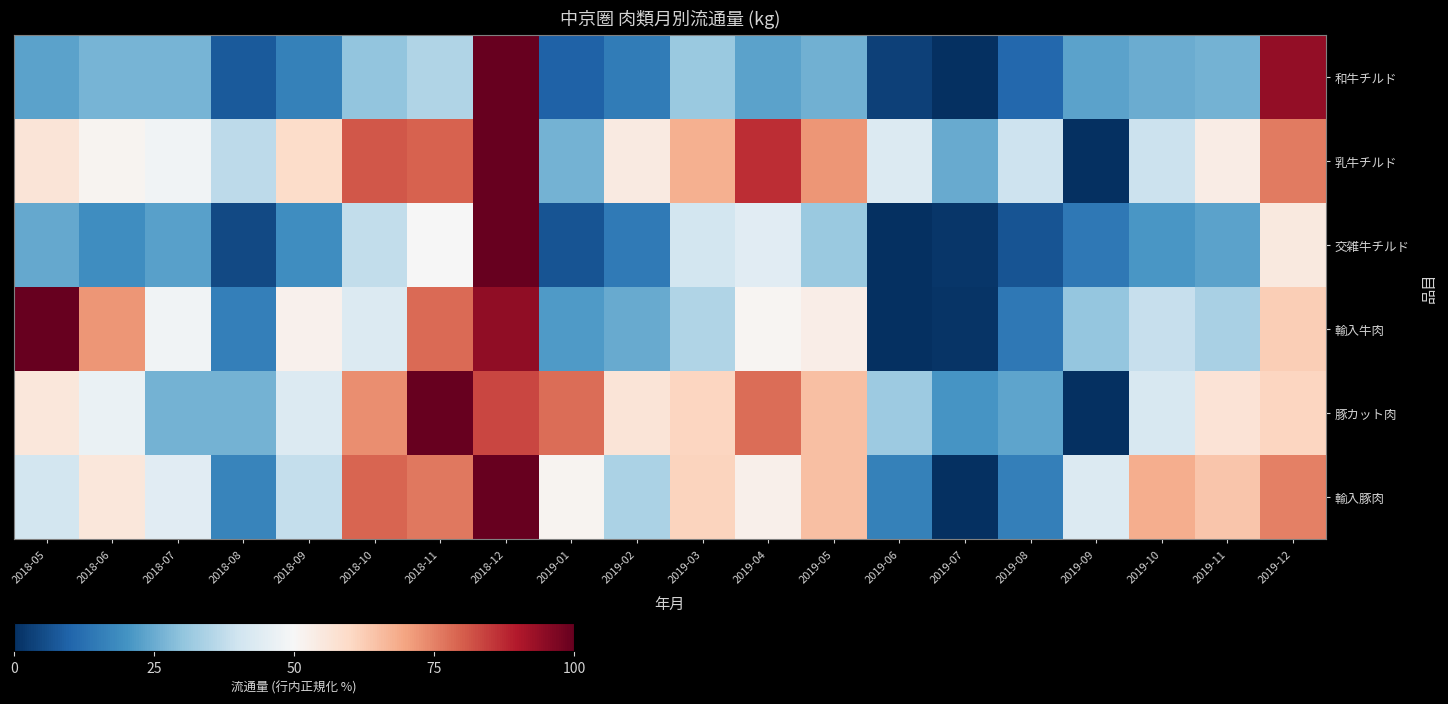

Which series has the largest total across all categories?

乳牛チルド